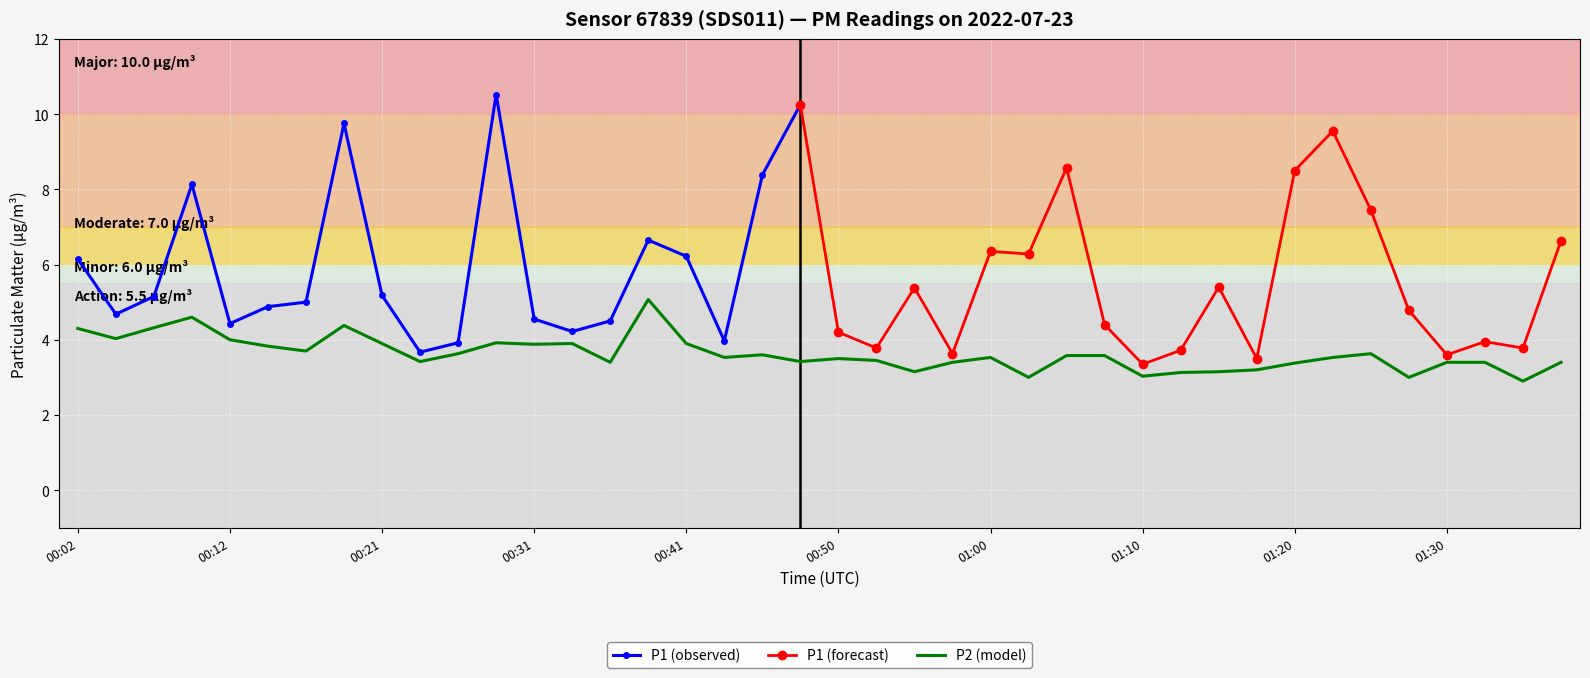

The chart shows a value of 2.8 at 00:04. True or false?

False